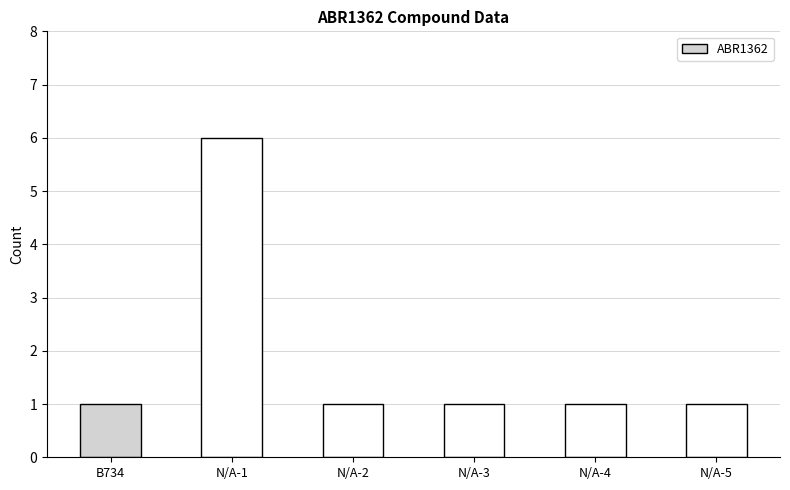

True or false: the data shows 1 at N/A-2.

True